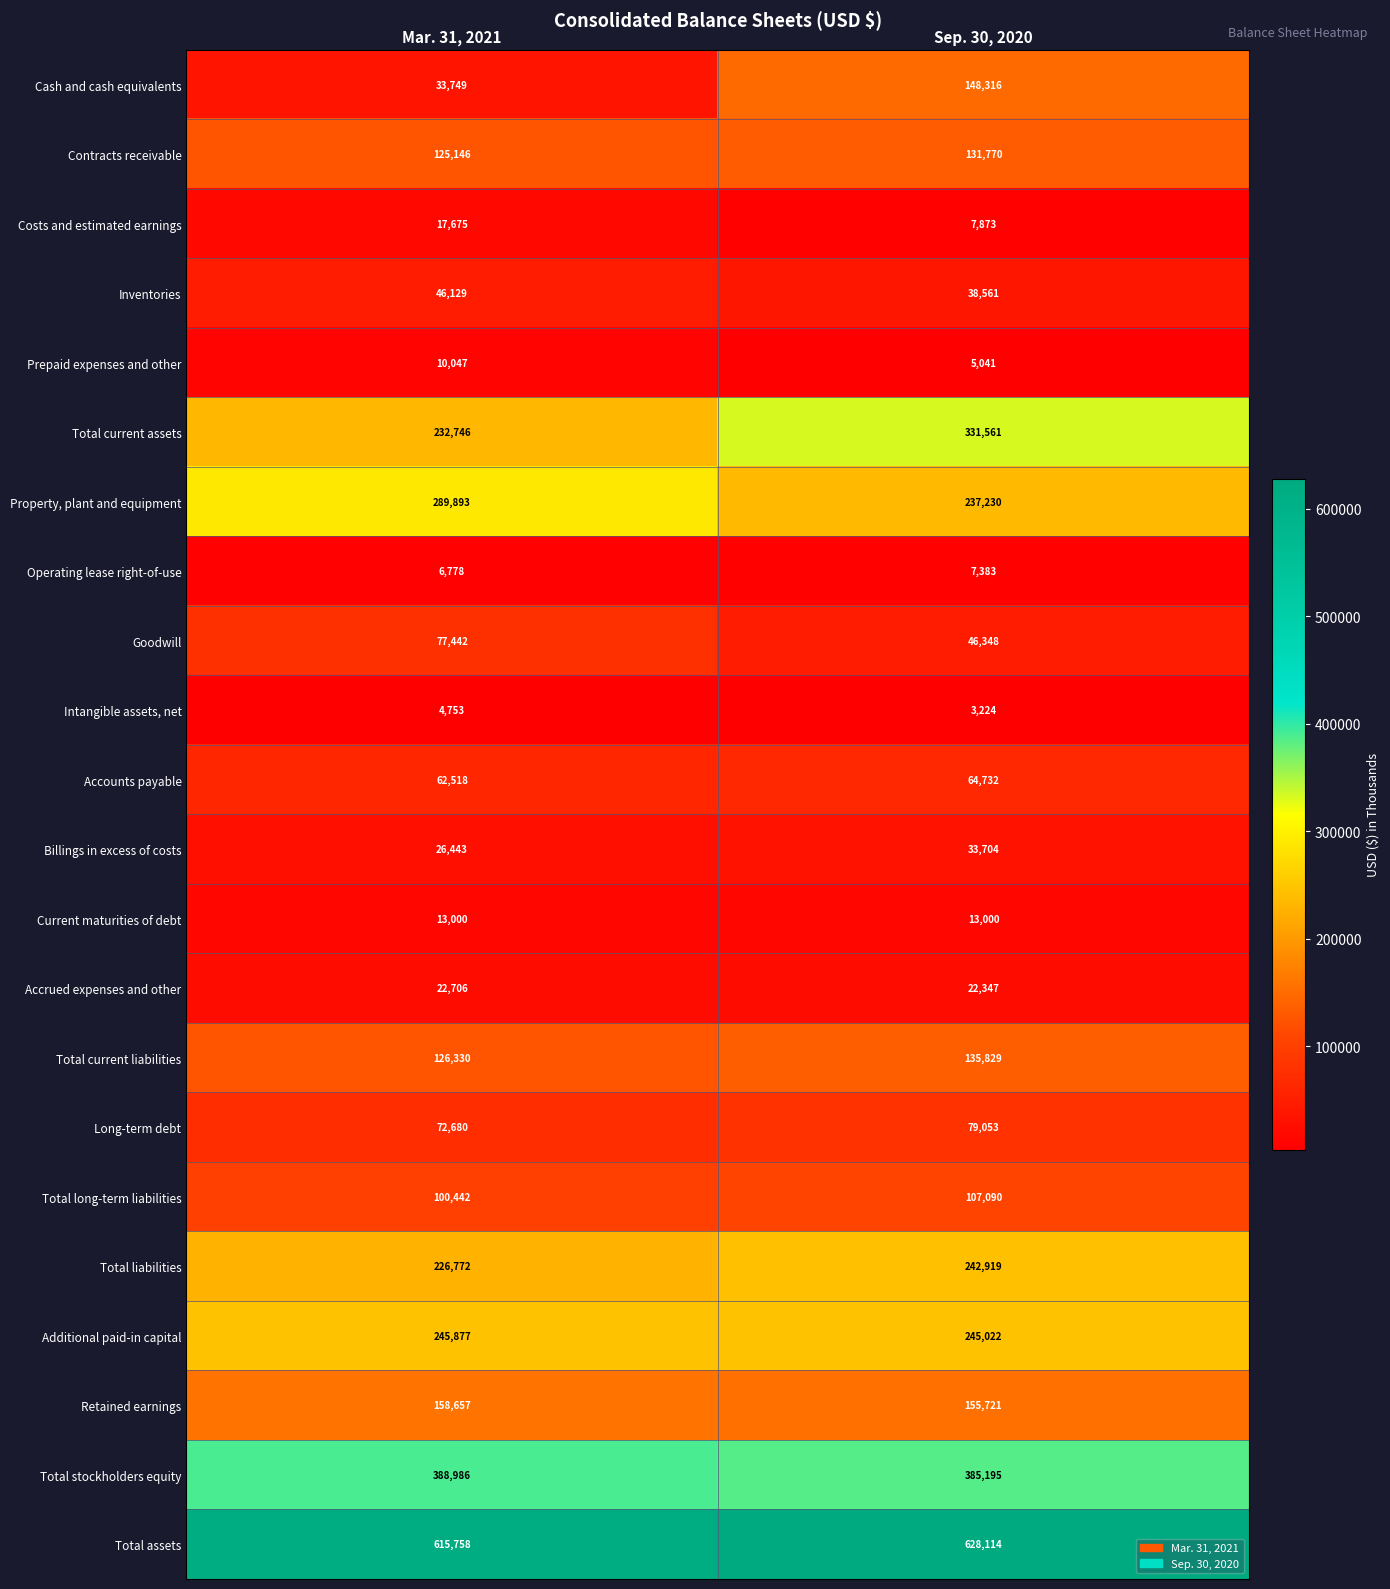

Rank the series at Mar. 31, 2021 from highest to lowest value.

Total assets, Total stockholders equity, Property, plant and equipment, Additional paid-in capital, Total current assets, Total liabilities, Retained earnings, Total current liabilities, Contracts receivable, Total long-term liabilities, Goodwill, Long-term debt, Accounts payable, Inventories, Cash and cash equivalents, Billings in excess of costs, Accrued expenses and other, Costs and estimated earnings, Current maturities of debt, Prepaid expenses and other, Operating lease right-of-use, Intangible assets, net